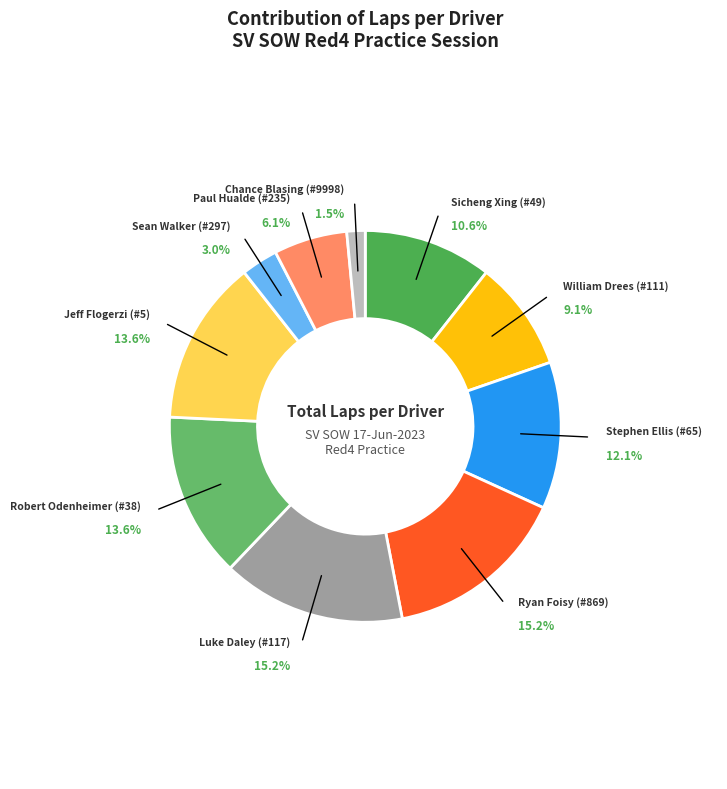

Which category has the smallest portion of the pie?

Chance Blasing (#9998)